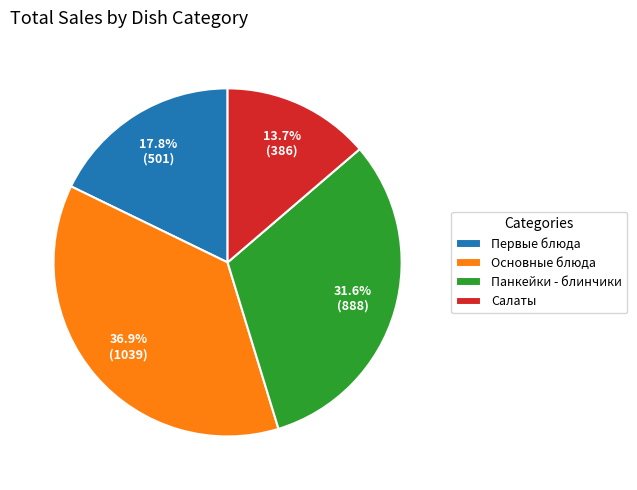

Count the number of slices in the pie.

4